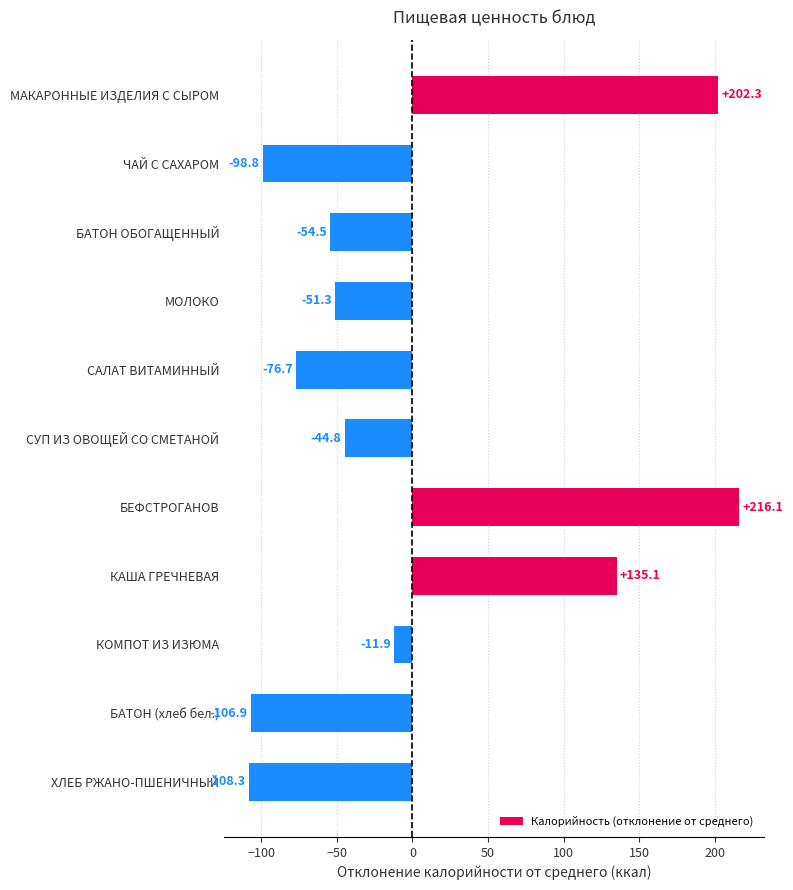

Rank the categories by value from highest to lowest.

БЕФСТРОГАНОВ, МАКАРОННЫЕ ИЗДЕЛИЯ С СЫРОМ, КАША ГРЕЧНЕВАЯ, КОМПОТ ИЗ ИЗЮМА, СУП ИЗ ОВОЩЕЙ СО СМЕТАНОЙ, МОЛОКО, БАТОН ОБОГАЩЕННЫЙ, САЛАТ ВИТАМИННЫЙ, ЧАЙ С САХАРОМ, БАТОН (хлеб бел.), ХЛЕБ РЖАНО-ПШЕНИЧНЫЙ